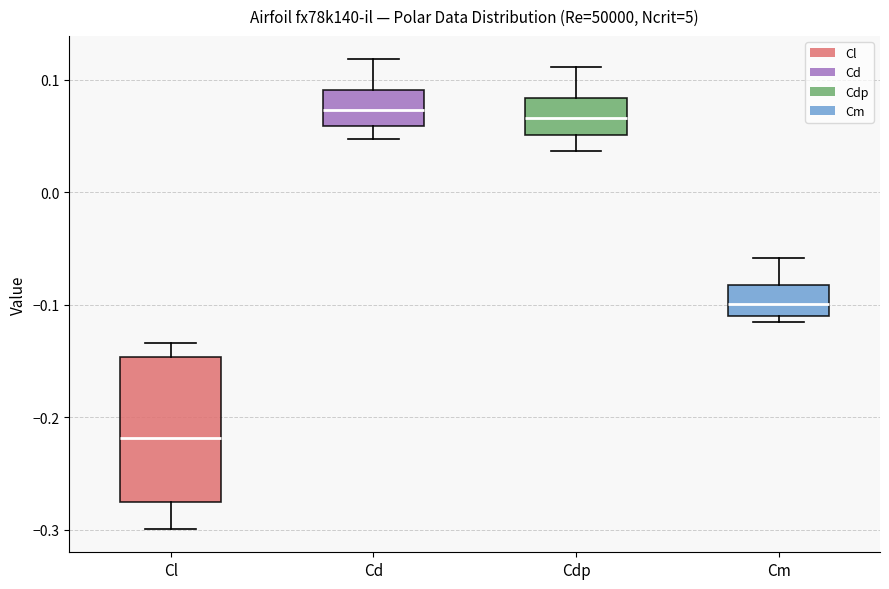

Where does the upper whisker of the box for Cm end on the y-axis? The values are not printed on the chart, so give them approximately, as read against the axis.

-0.06